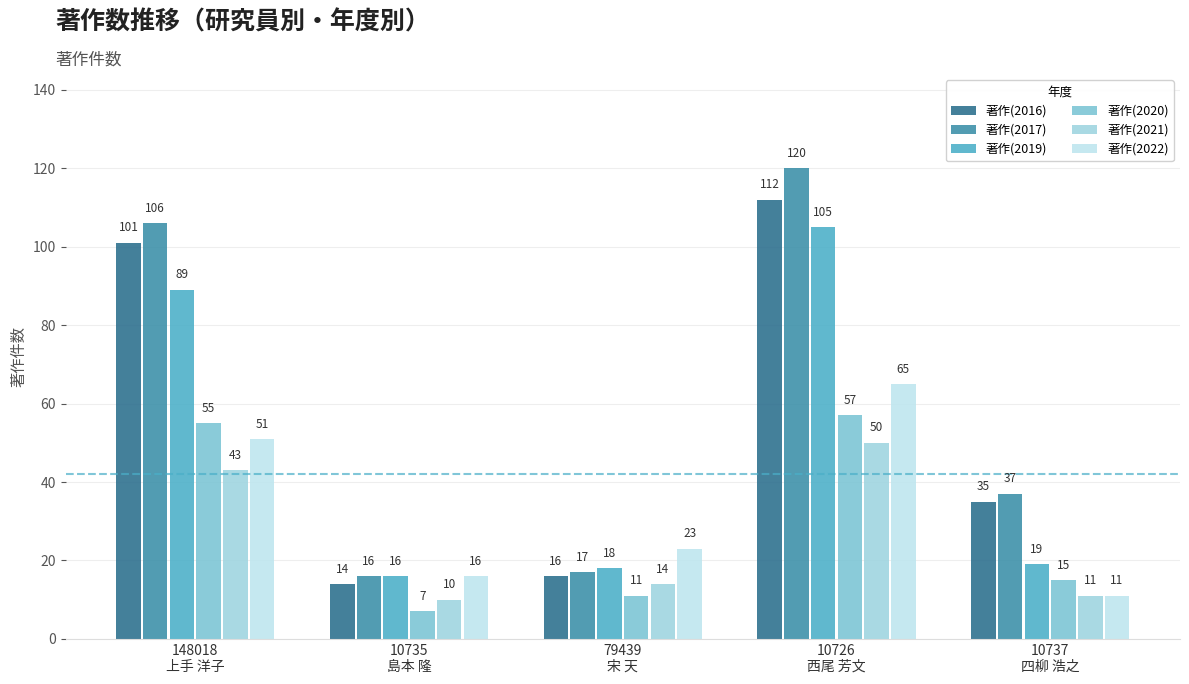

Which series has the largest range (max minus min)?

著作(2017)